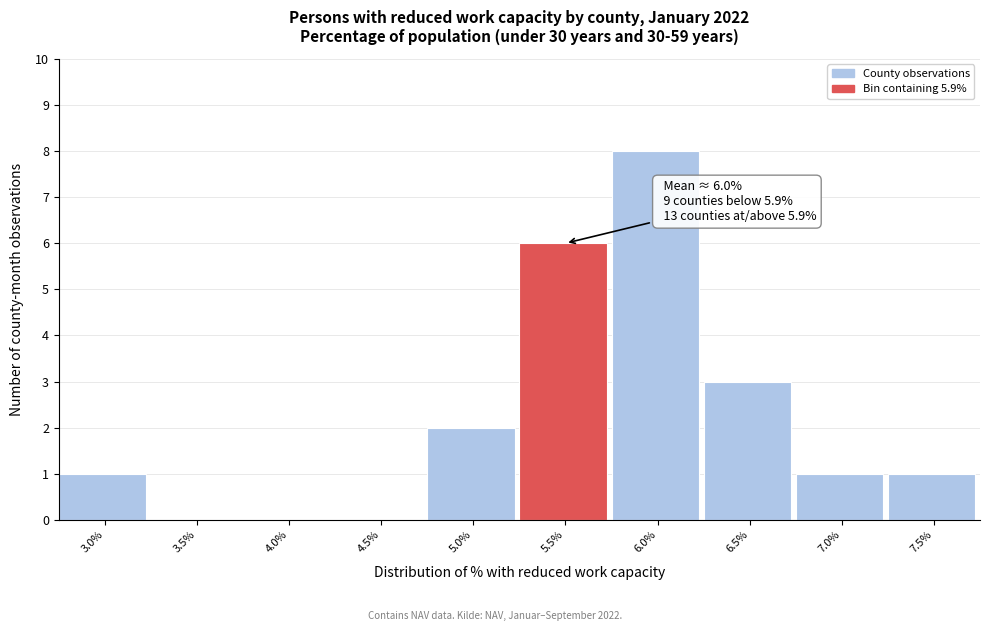

Reading right to left, transcribe all the data shown in this chart.

7.5%=1	7.0%=1	6.5%=3	6.0%=8	5.5%=6	5.0%=2	4.5%=0	4.0%=0	3.5%=0	3.0%=1